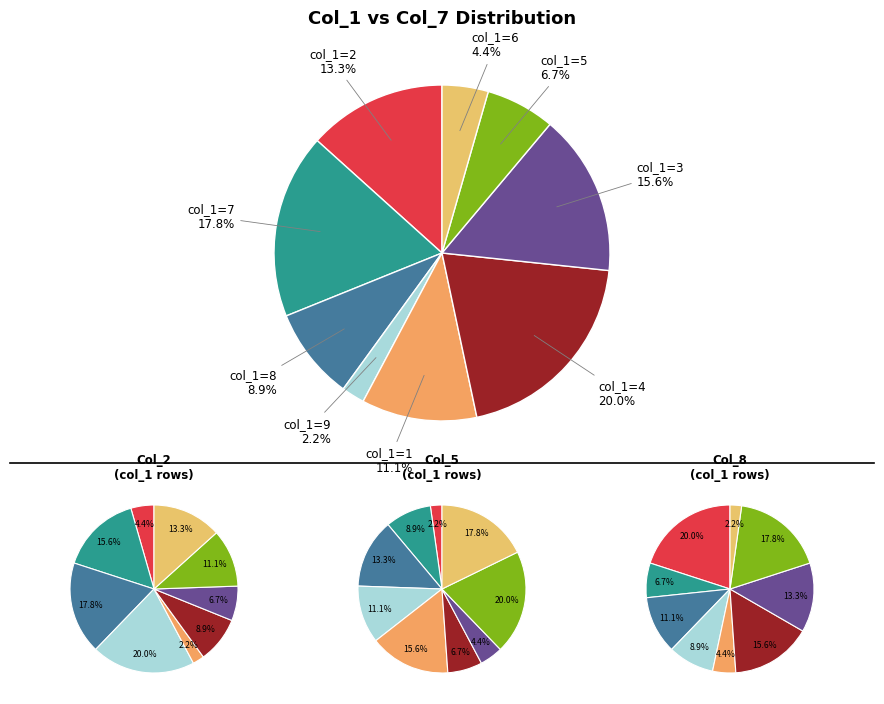

What is the smallest slice in the pie chart?

col_1=1